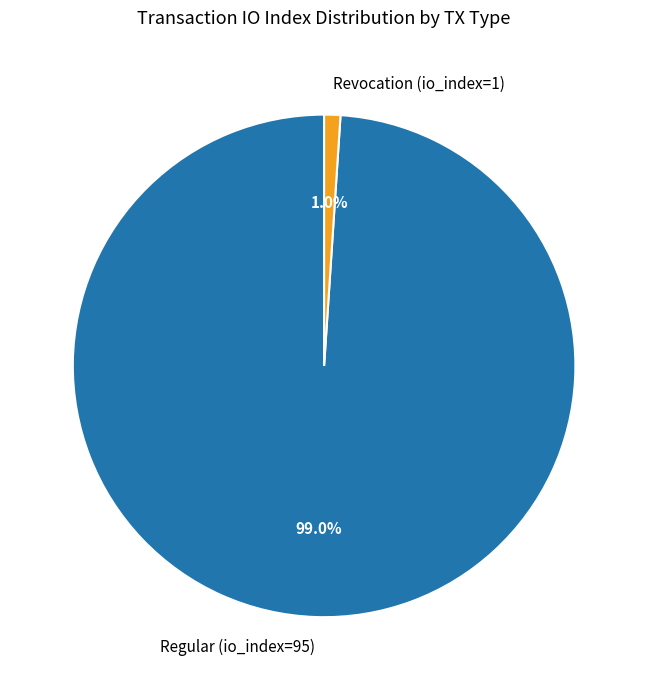

What percentage is the Regular (io_index=95) slice, to the nearest percent?

99%